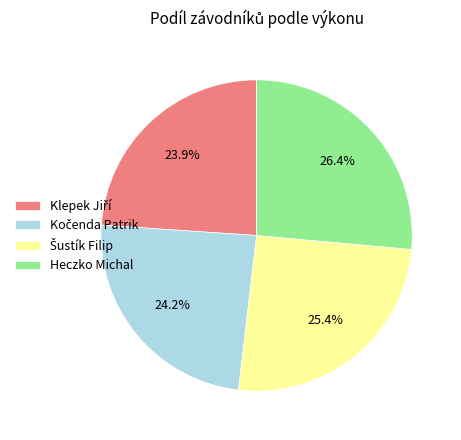

Does any single category account for the majority?

No